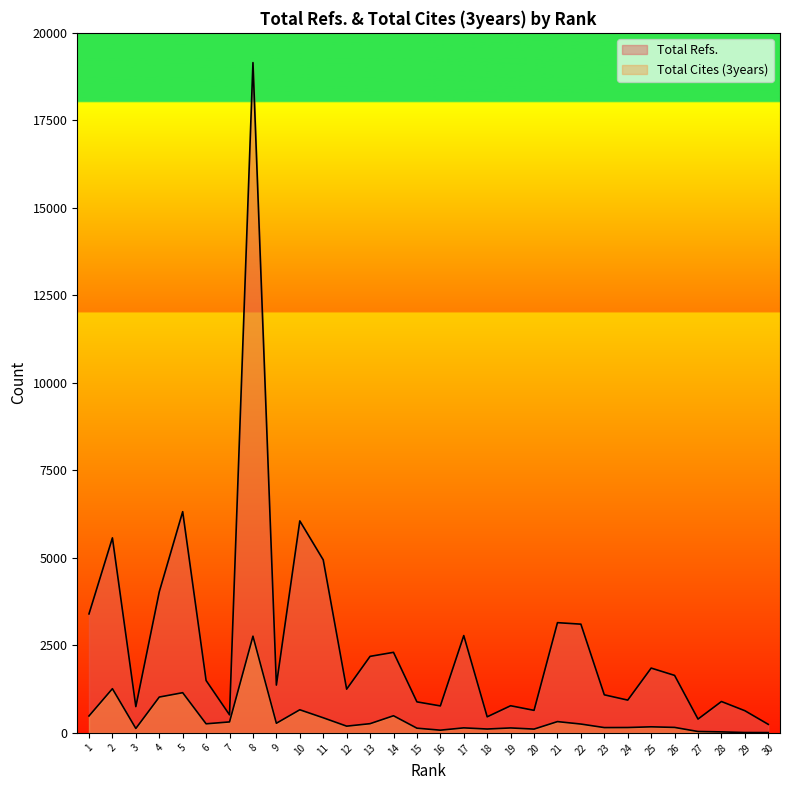

What is the average value of the Total Cites (3years) series?

390